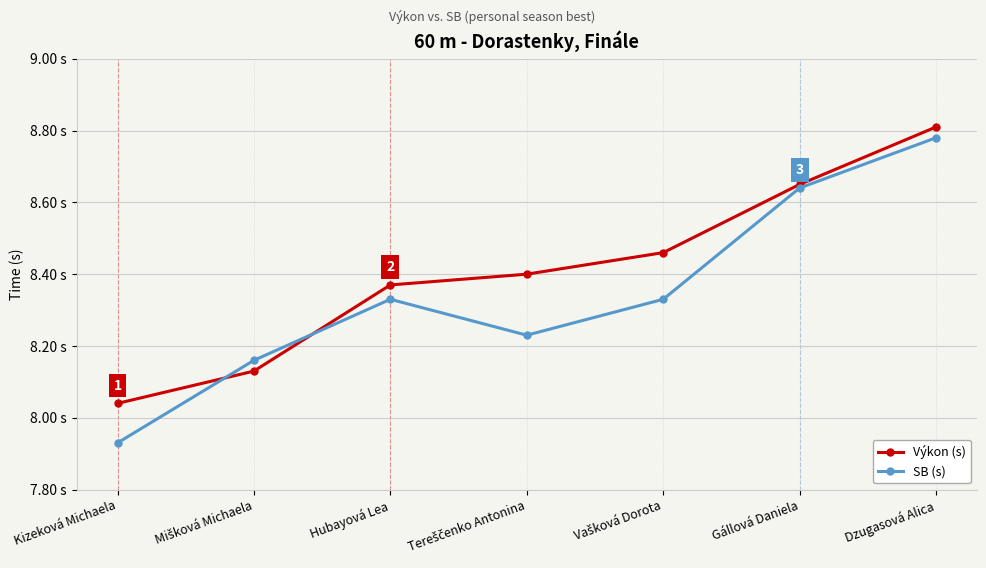

Between Mišková Michaela and Dzugasová Alica, which series saw the biggest shift?

Výkon (s)